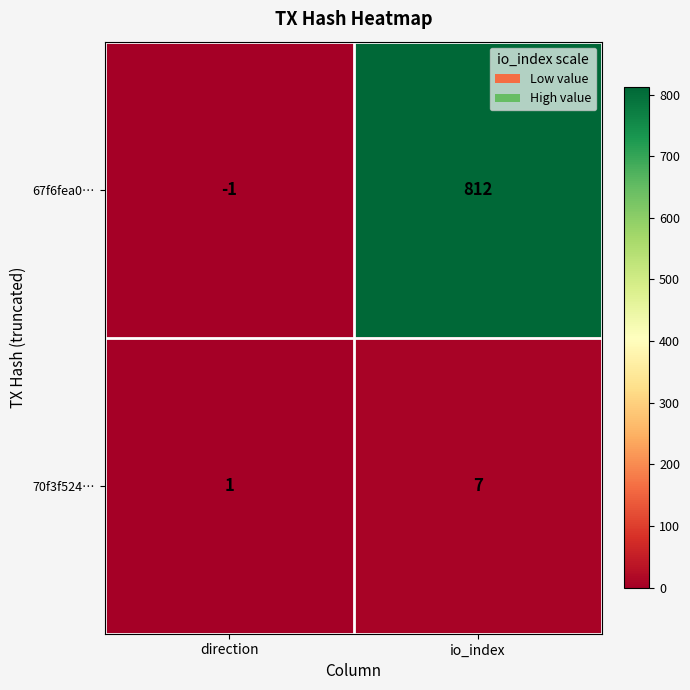

Count the number of categories in the chart.

2